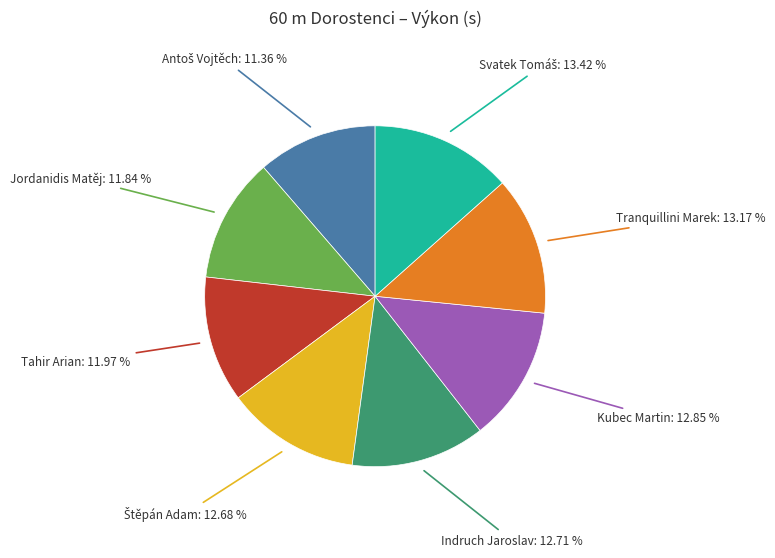

Does any single category account for the majority?

No